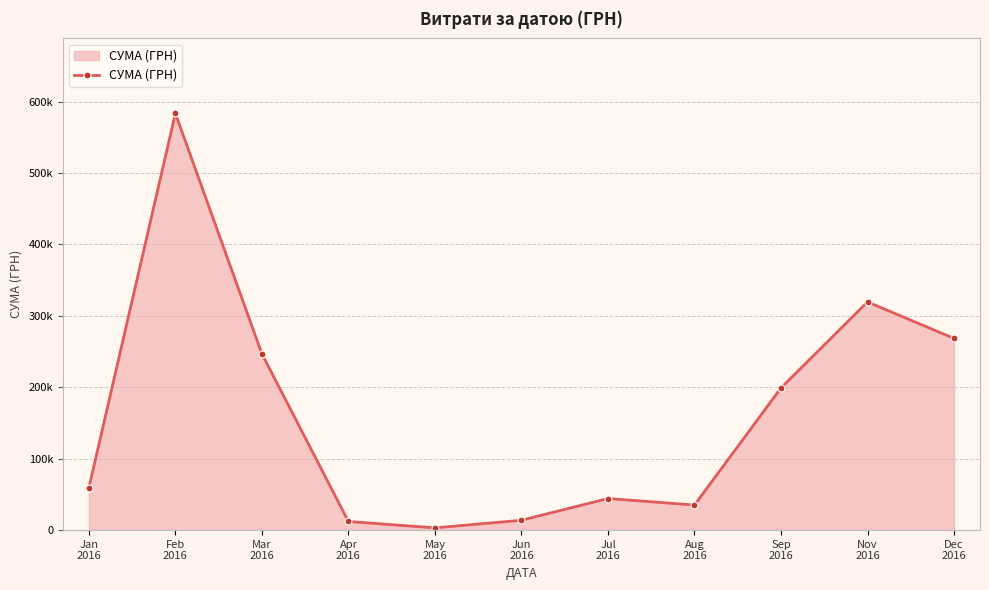

Does the chart have visible grid lines?

Yes